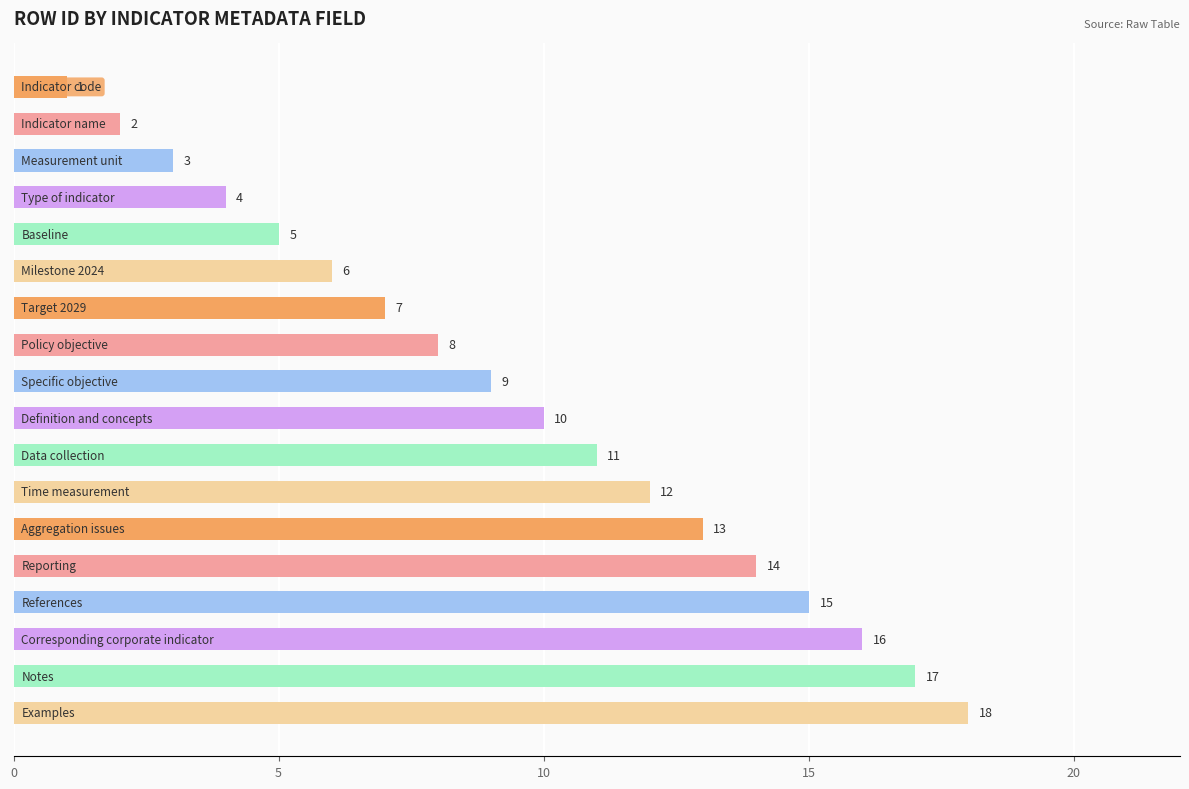

What is the average value?

10